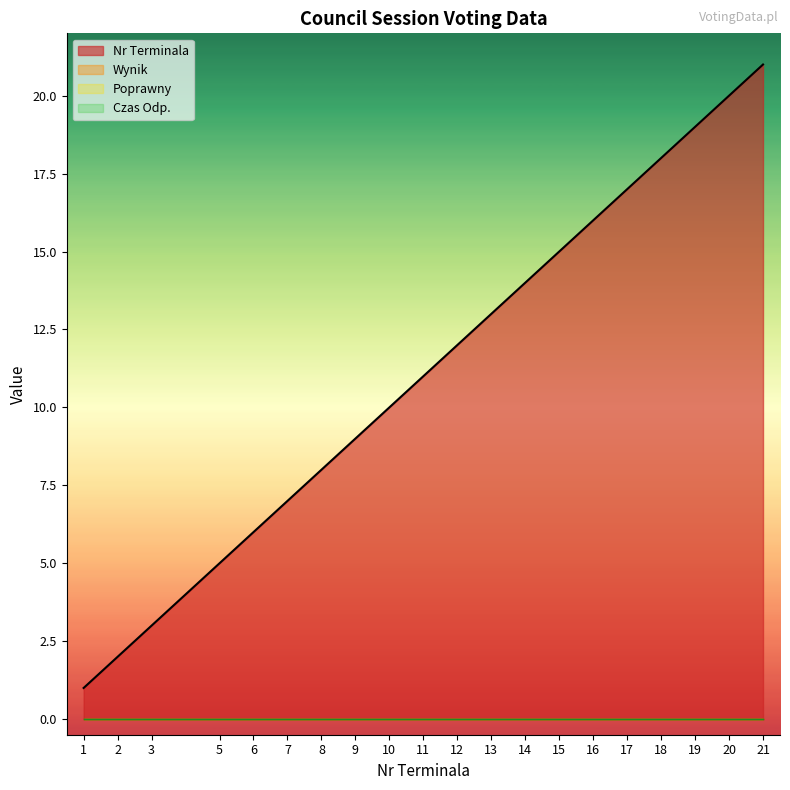

At which label does Poprawny reach its minimum?

1